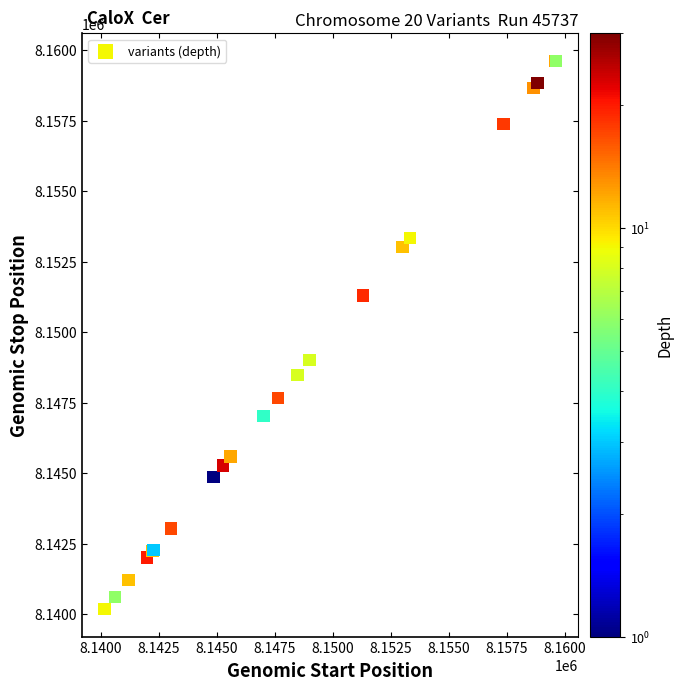

What Y value in the scatter plot is closest to 8149899?

8149016